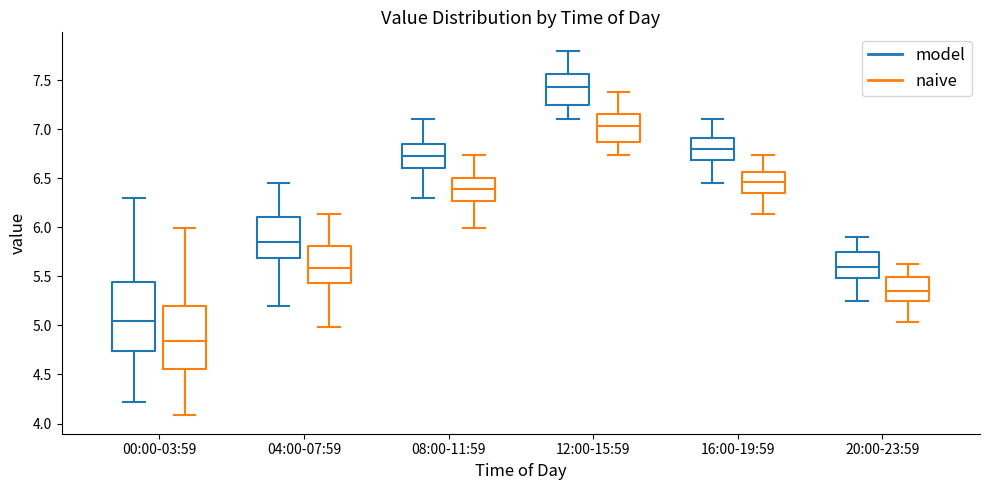

Reading left to right, transcribe this box plot: for each box, give where its median line is, the range the box spans, and where its two whiskers end, as read against the y-axis. The values are not printed on the chart, so give them approximately, as read against the axis.

00:00-03:59 (model): median 5.05, box 4.75 to 5.45, whiskers 4.20 to 6.30
00:00-03:59 (naive): median 4.85, box 4.55 to 5.20, whiskers 4.10 to 6.00
04:00-07:59 (model): median 5.85, box 5.70 to 6.10, whiskers 5.20 to 6.45
04:00-07:59 (naive): median 5.60, box 5.45 to 5.80, whiskers 5.00 to 6.15
08:00-11:59 (model): median 6.75, box 6.60 to 6.85, whiskers 6.30 to 7.10
08:00-11:59 (naive): median 6.40, box 6.25 to 6.50, whiskers 6.00 to 6.75
12:00-15:59 (model): median 7.45, box 7.25 to 7.55, whiskers 7.10 to 7.80
12:00-15:59 (naive): median 7.05, box 6.85 to 7.15, whiskers 6.75 to 7.40
16:00-19:59 (model): median 6.80, box 6.70 to 6.90, whiskers 6.45 to 7.10
16:00-19:59 (naive): median 6.45, box 6.35 to 6.55, whiskers 6.15 to 6.75
20:00-23:59 (model): median 5.60, box 5.50 to 5.75, whiskers 5.25 to 5.90
20:00-23:59 (naive): median 5.35, box 5.25 to 5.50, whiskers 5.05 to 5.65